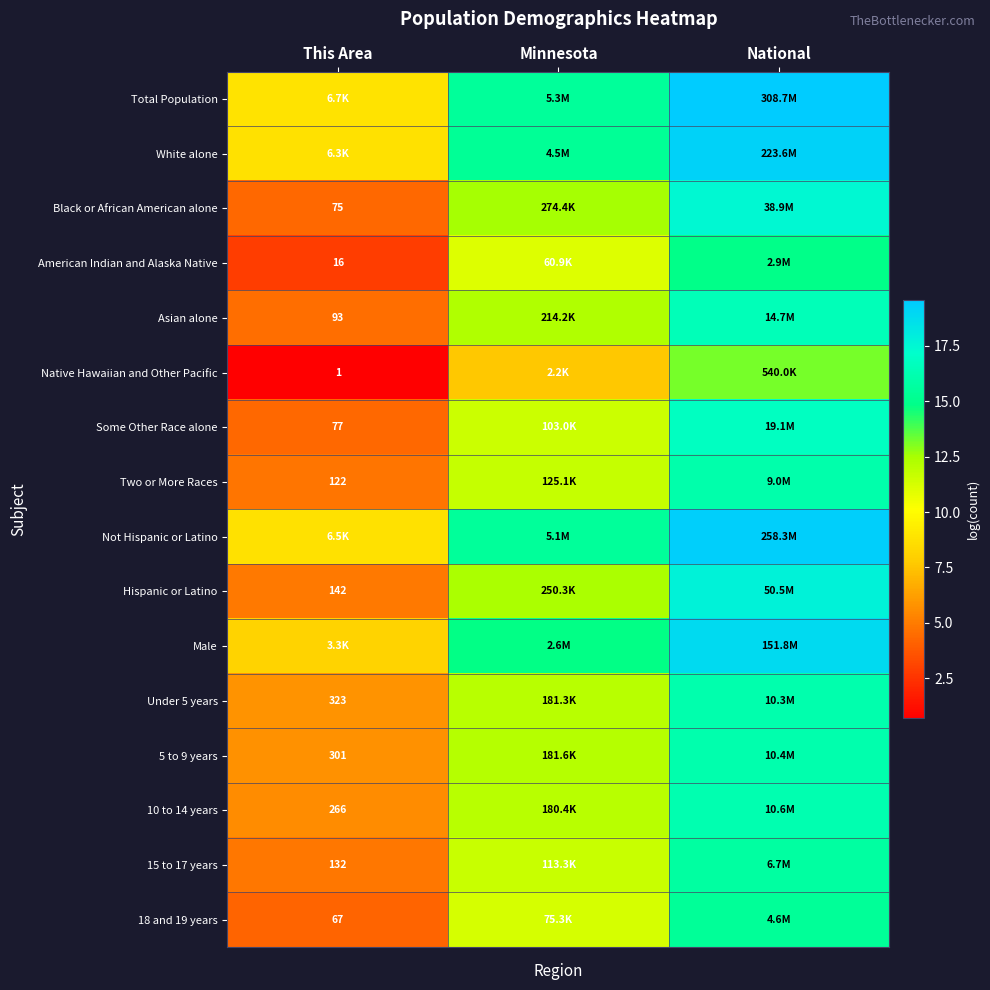

What is the spread (max minus min) of values at Minnesota?

7.8